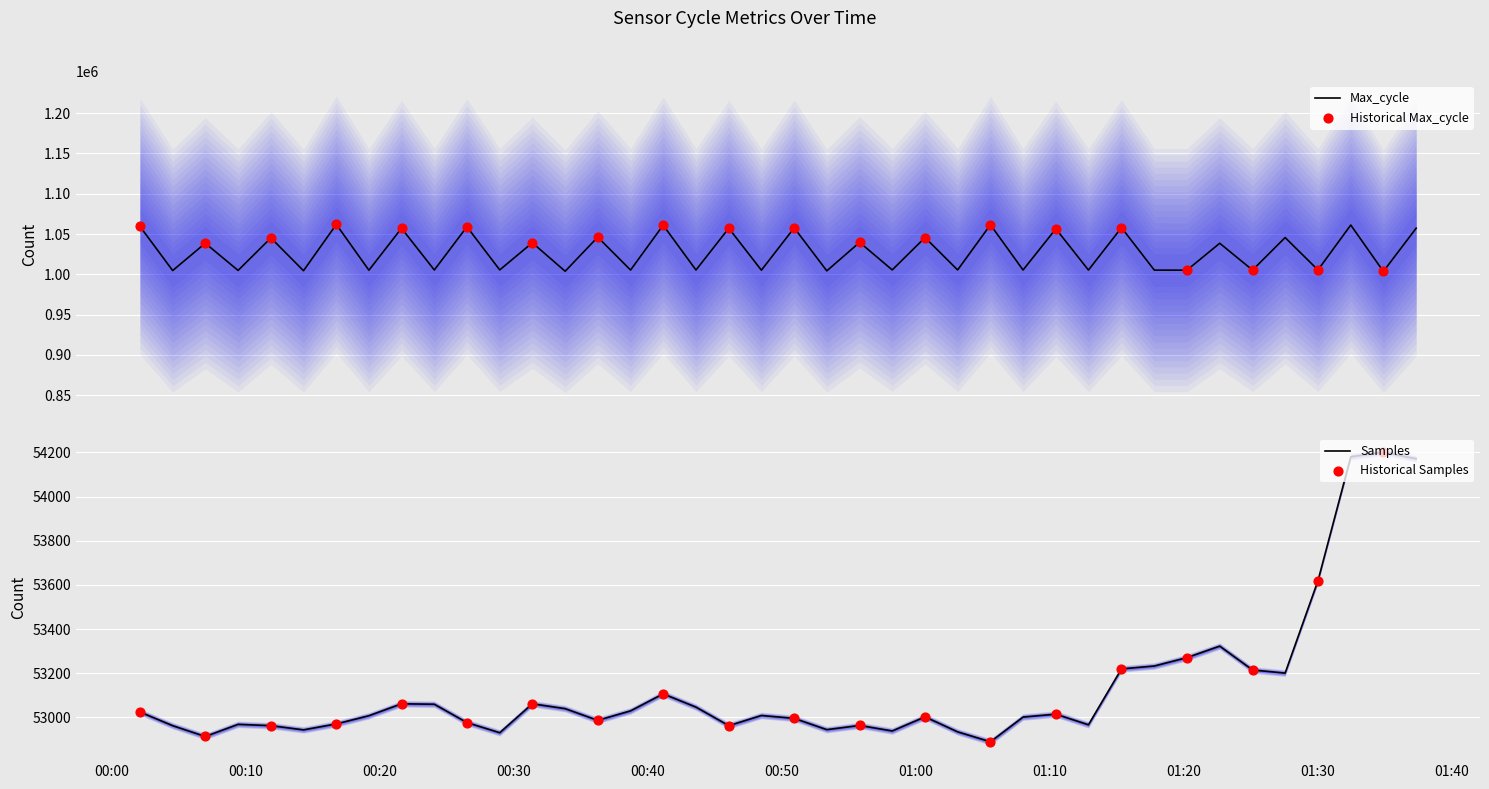

What is the highest value of the Max_cycle series?

1061905